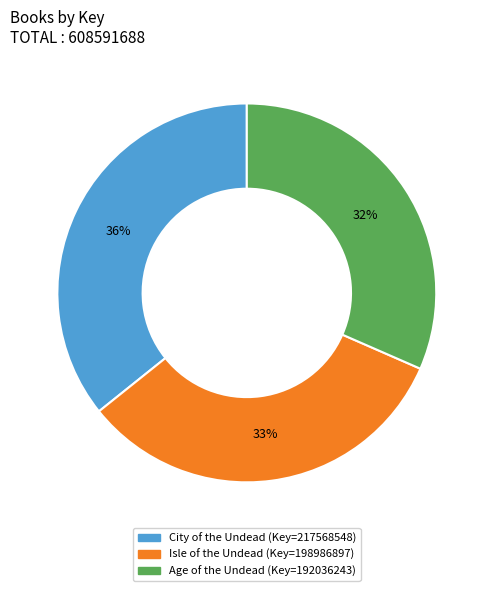

Combined, do City of the Undead and Isle of the Undead account for over 50%?

Yes